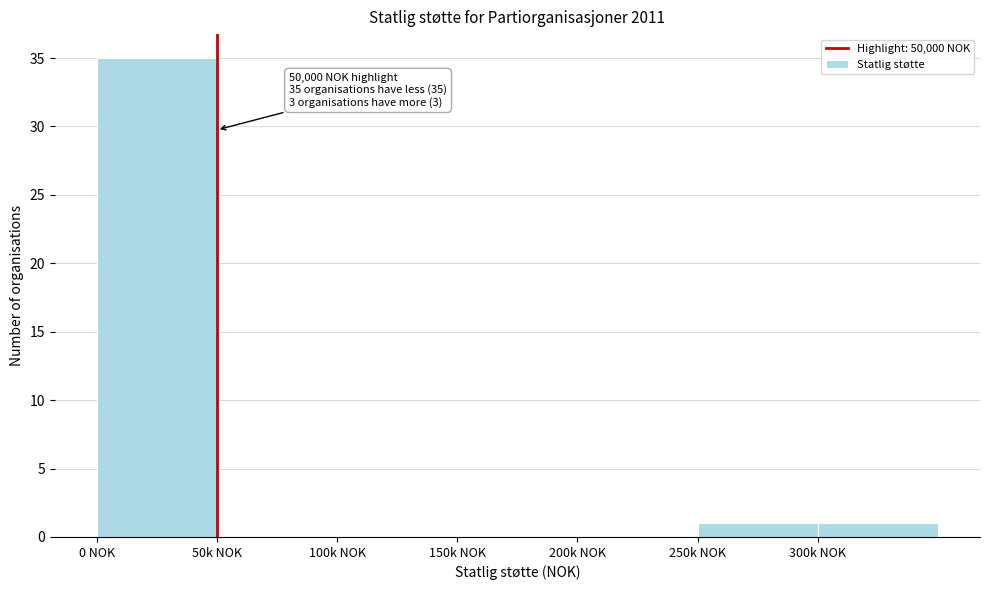

Reading right to left, transcribe all the data shown in this chart.

300k NOK=1	250k NOK=1	200k NOK=0	150k NOK=0	100k NOK=0	50k NOK=0	0 NOK=35